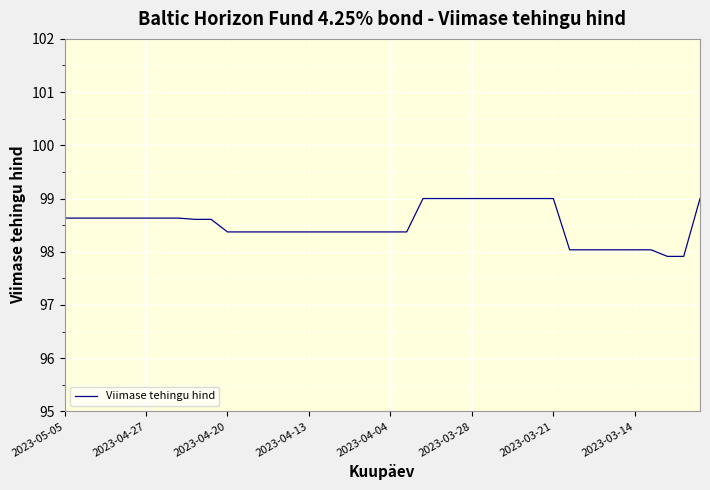

What is the minimum value shown in the chart?

97.9